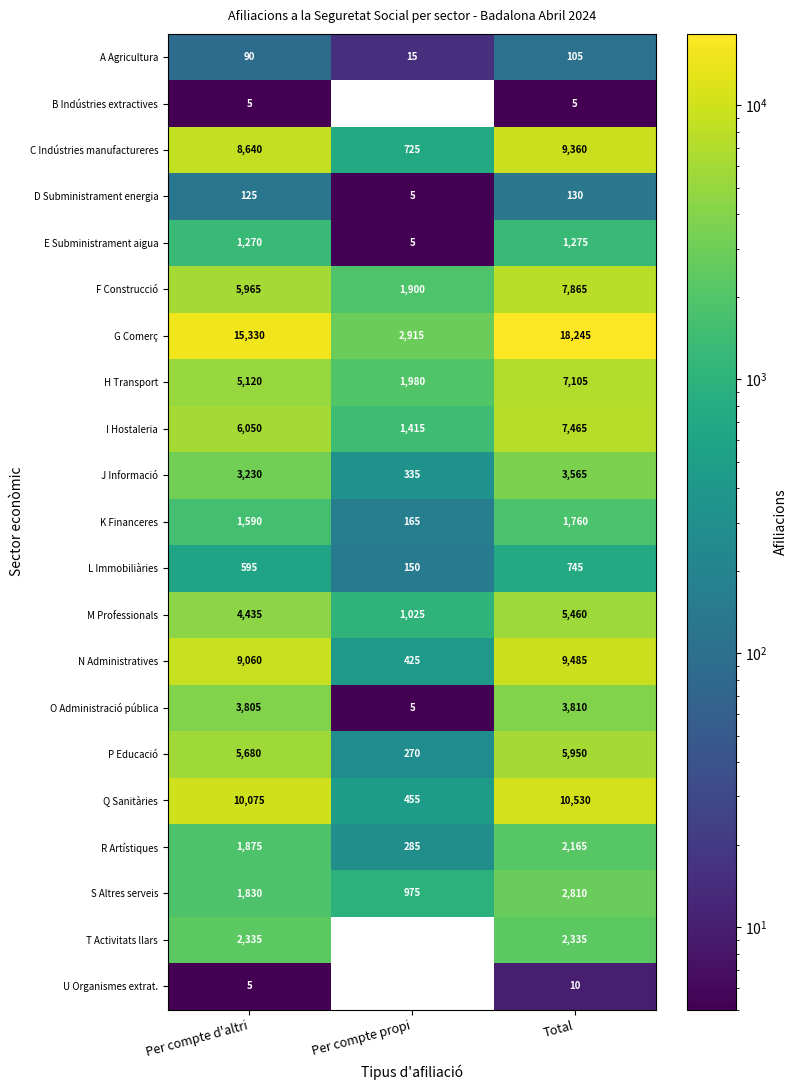

What is the maximum value for F Construcció?

7865